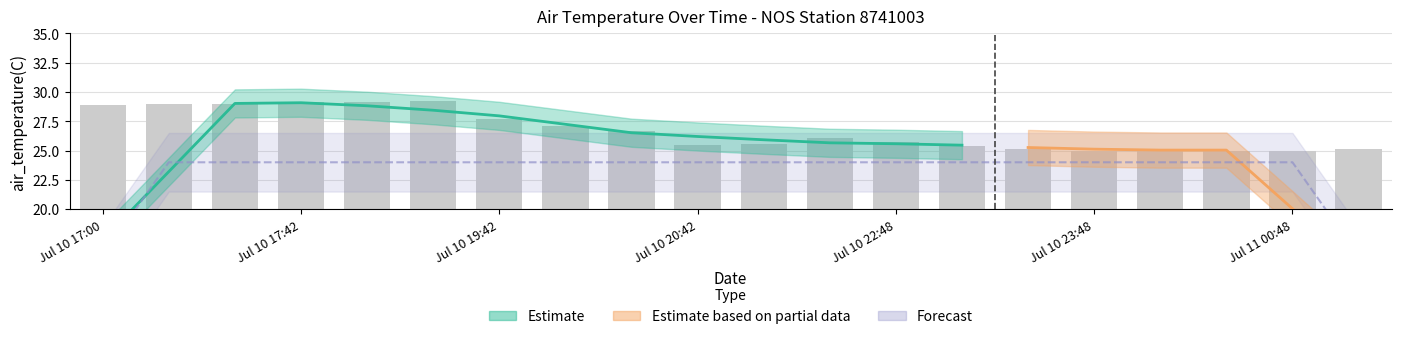

Does the chart contain any negative values?

No